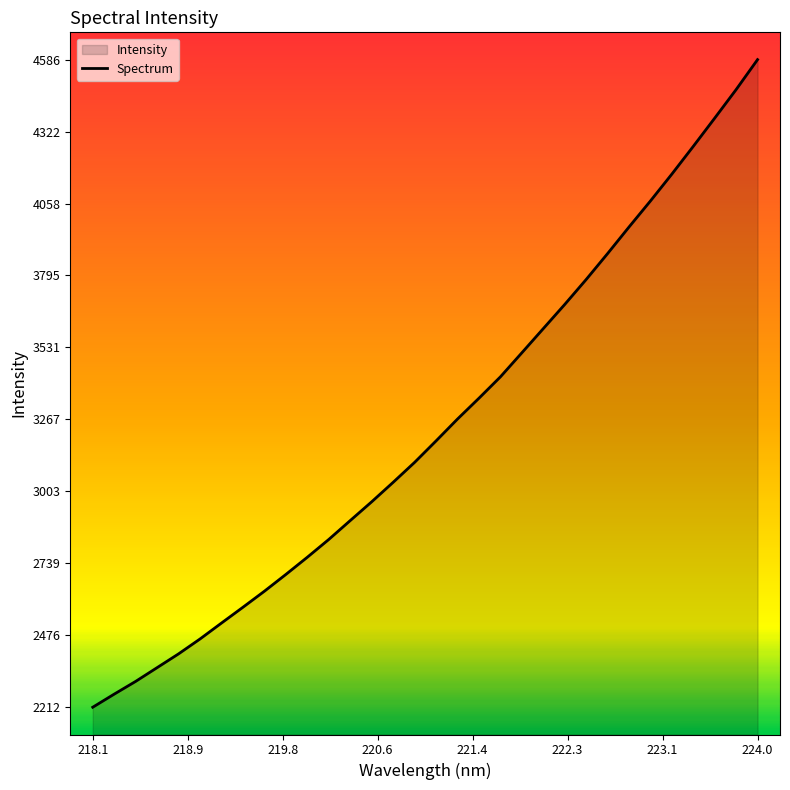

How many lines are shown in the chart?

1